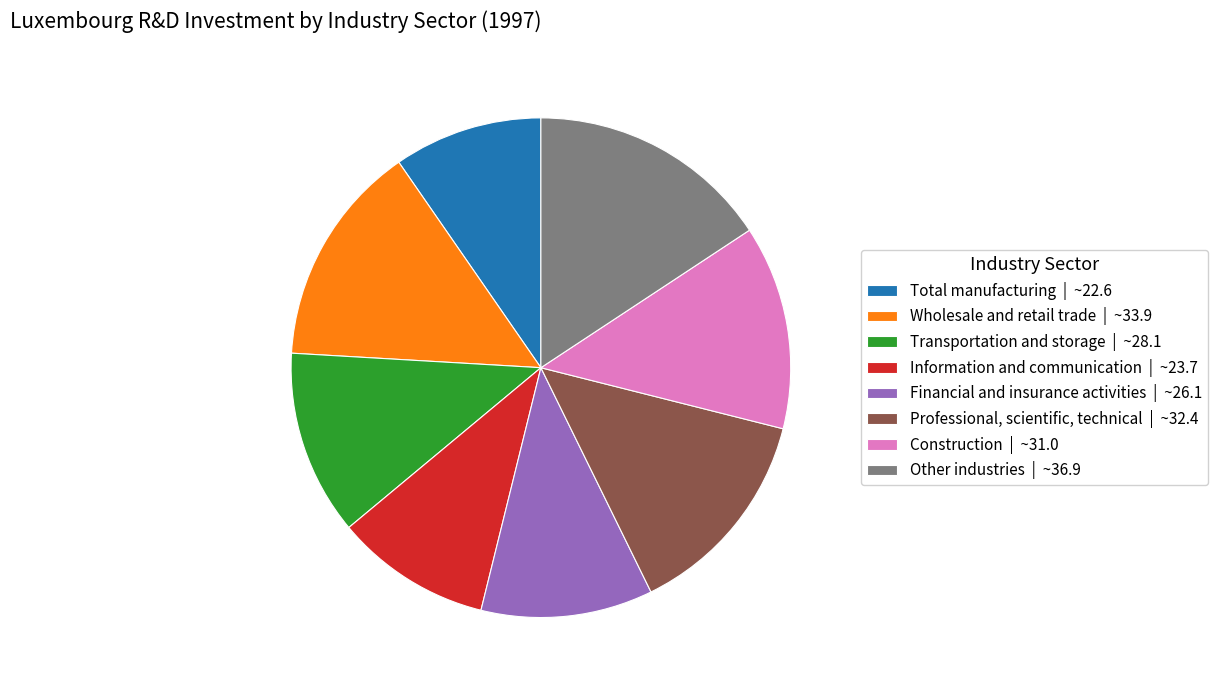

Does any single category account for the majority?

No